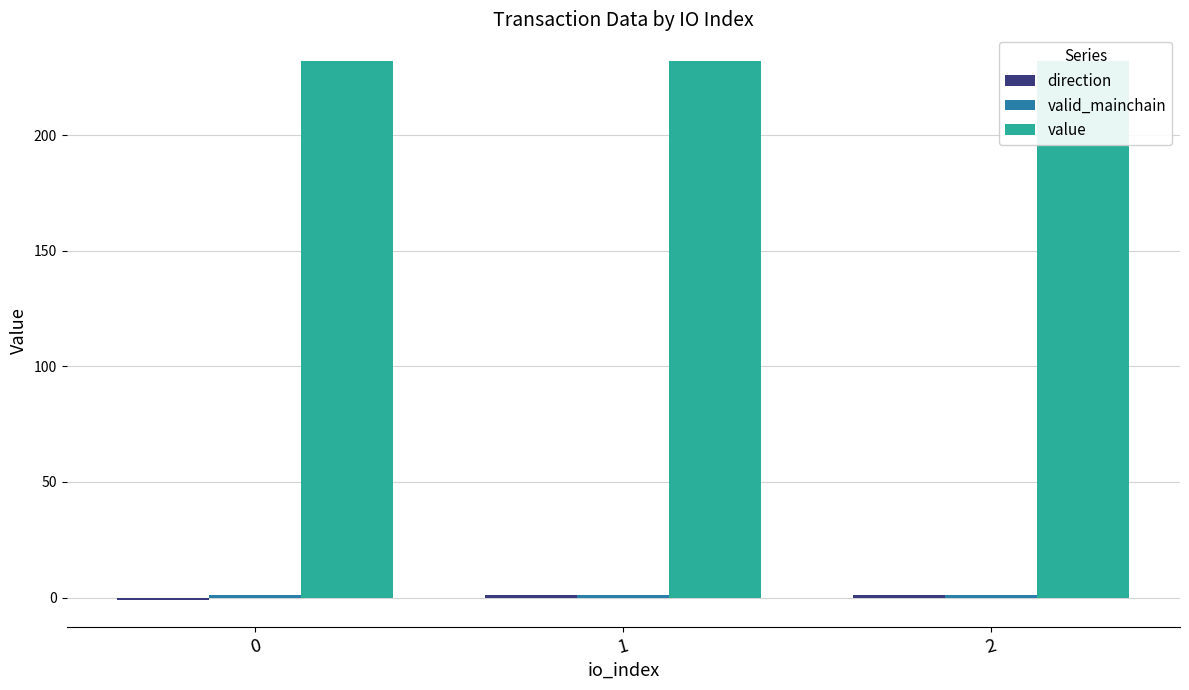

What is the value of the direction bar at the 2nd from the left?

1.0